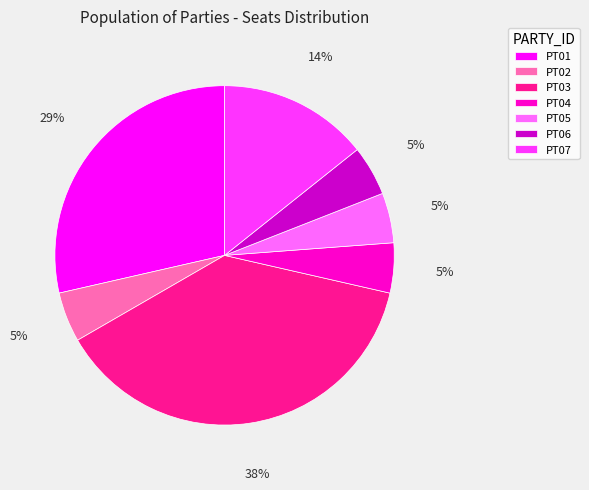

The PT03 slice represents 46% of the pie. True or false?

False